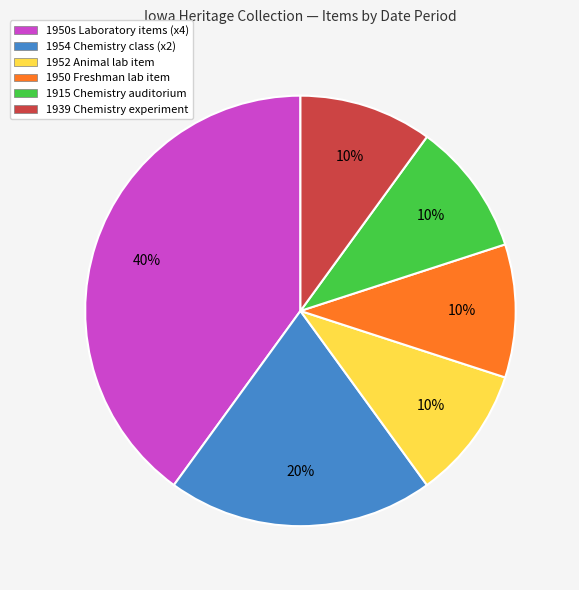

Combined, do 1915 Chemistry auditorium and 1939 Chemistry experiment account for over 50%?

No